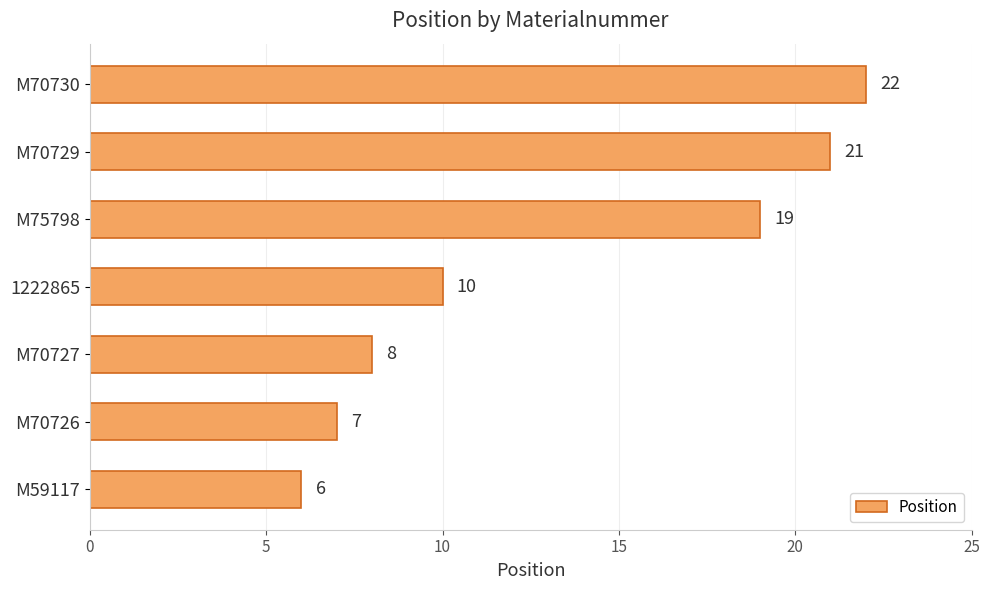

Which category has the highest value across all series?

M70730